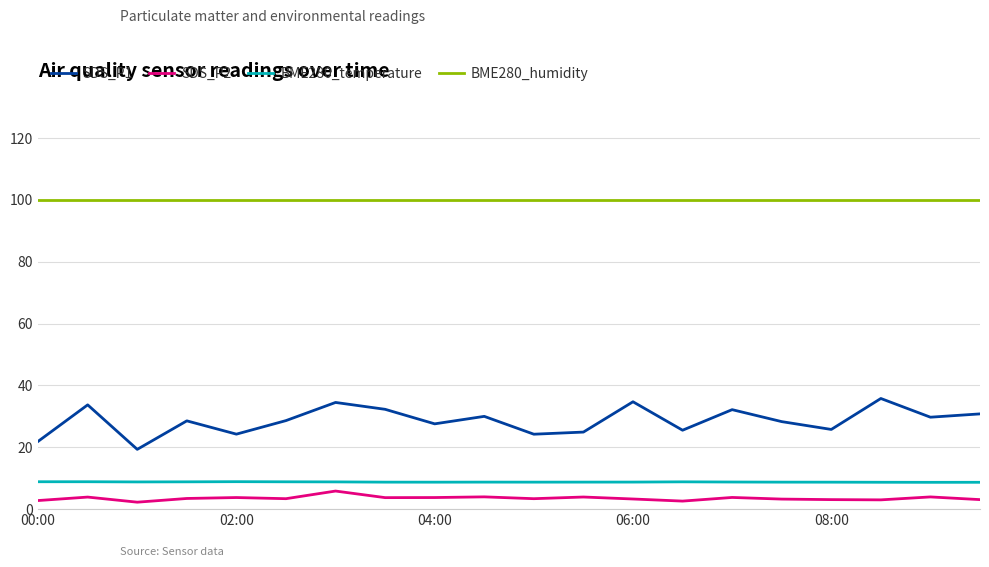

What is the difference between the maximum and minimum values in the SDS_P2 series?

3.6